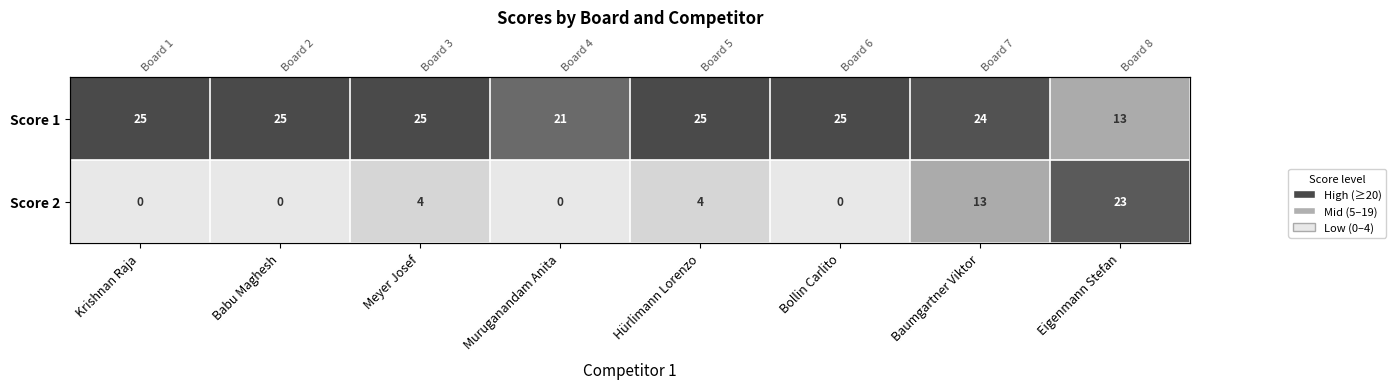

True or false: Score 2 has a value of 0 at Muruganandam Anita.

True